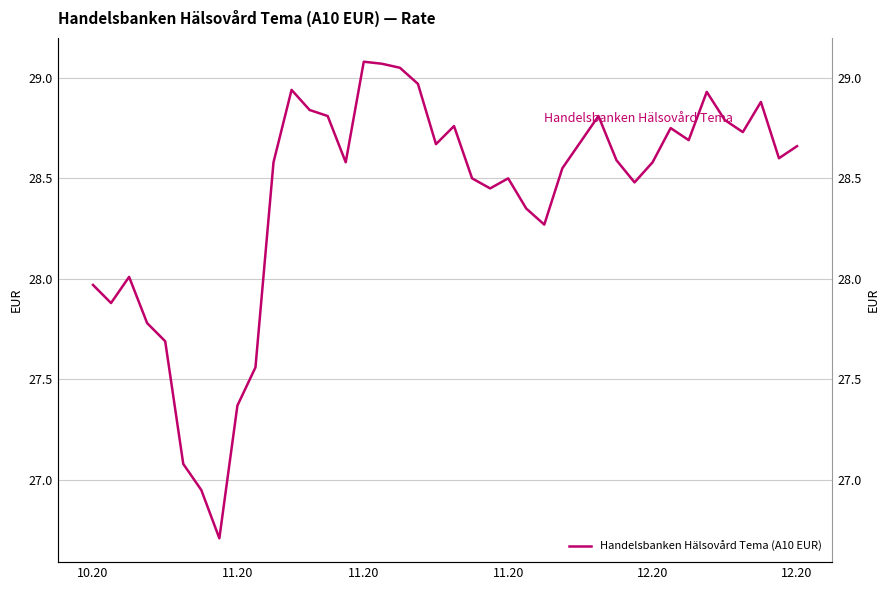

The value at 11.20 is 36.9. True or false?

False